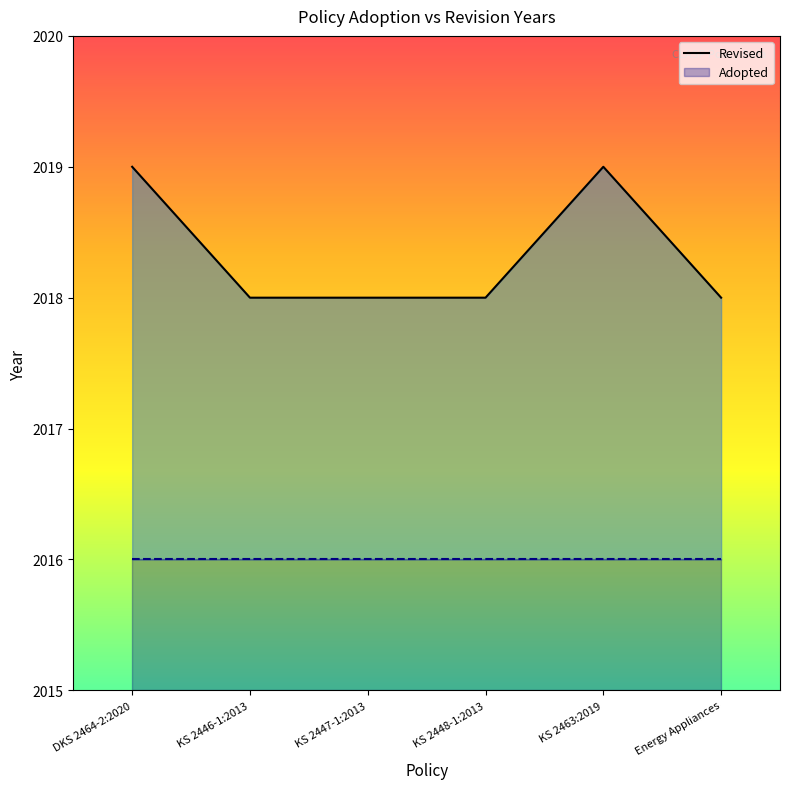

Reading left to right, what are all the values shown in this chart?

Revised: 2019	2018	2018	2018	2019	2018
Adopted: 2016	2016	2016	2016	2016	2016